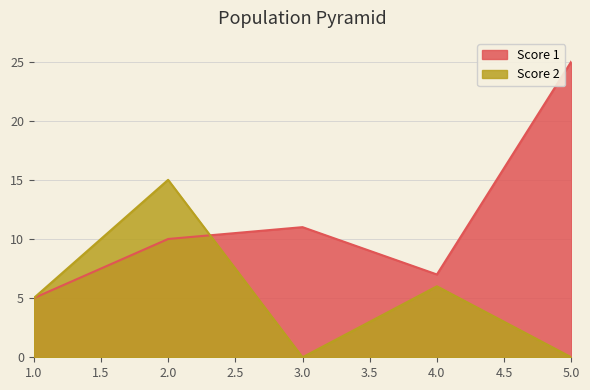

True or false: Score 1 and Score 2 intersect in this chart.

True